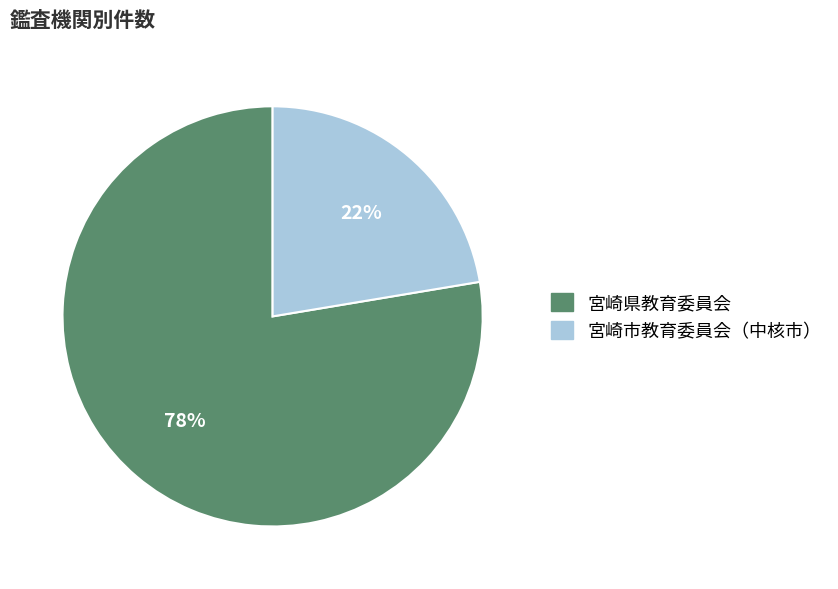

What is the ratio of the value at 宮崎市教育委員会（中核市） to the value at 宮崎県教育委員会?

0.3